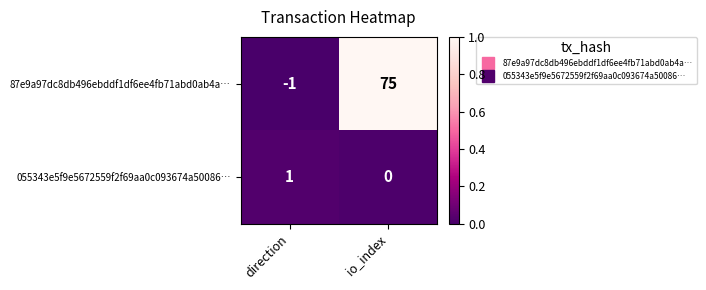

Rank the series by their average value, from lowest to highest.

055343e5f9e5672559f2f69aa0c093674a50086…, 87e9a97dc8db496ebddf1df6ee4fb71abd0ab4a…